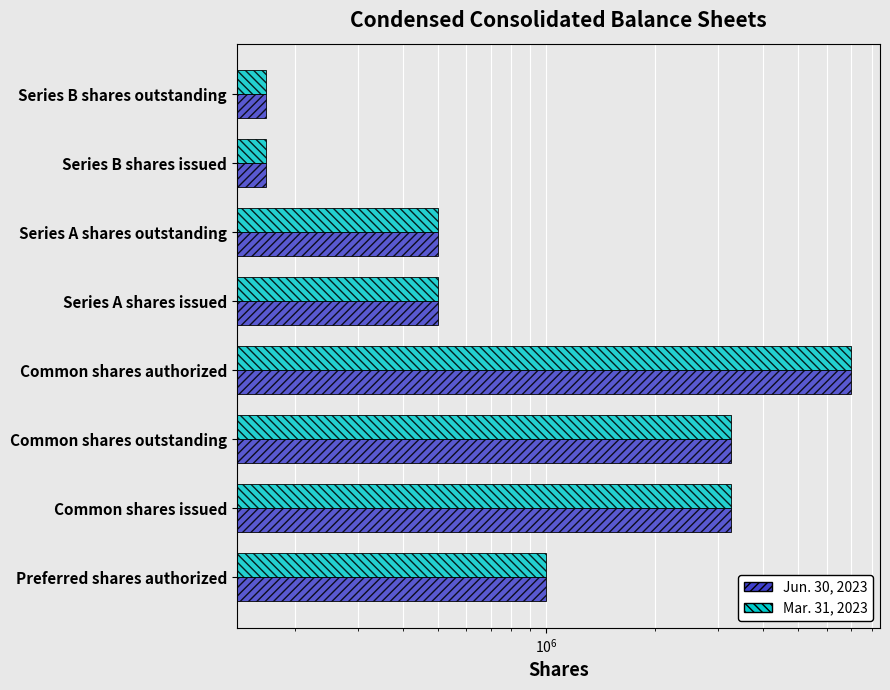

List the series in order of their peak value, lowest first.

Jun. 30, 2023, Mar. 31, 2023